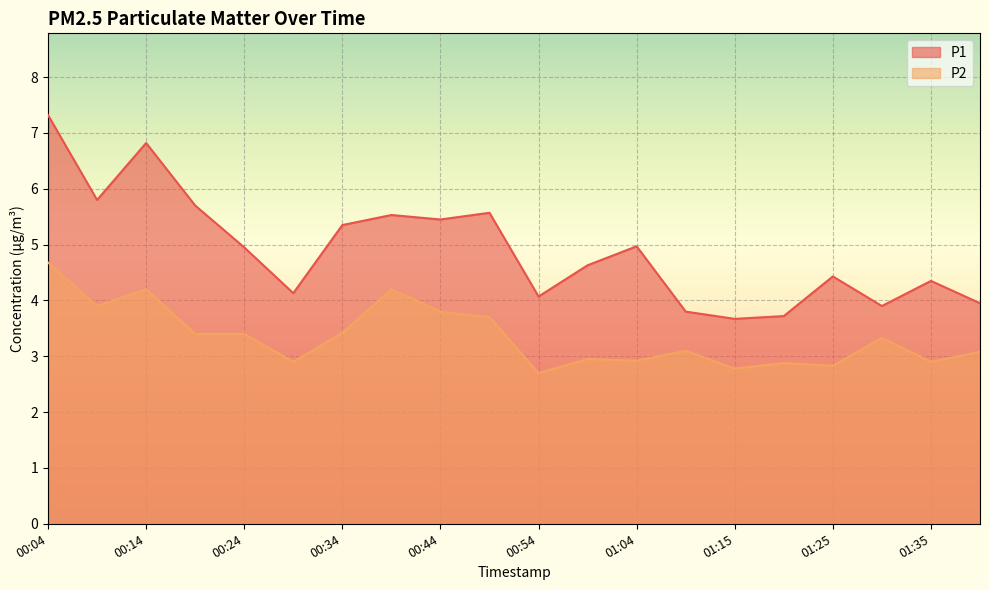

What is the label of the 8th point from the right?

01:04